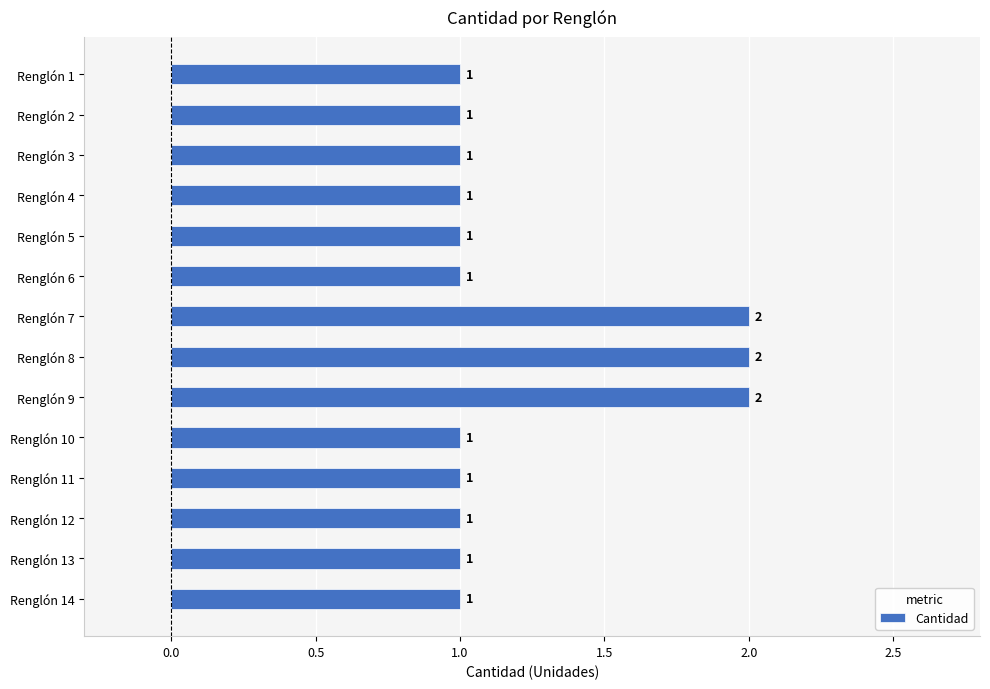

What is the ratio of the value at Renglón 4 to the value at Renglón 9?

0.5